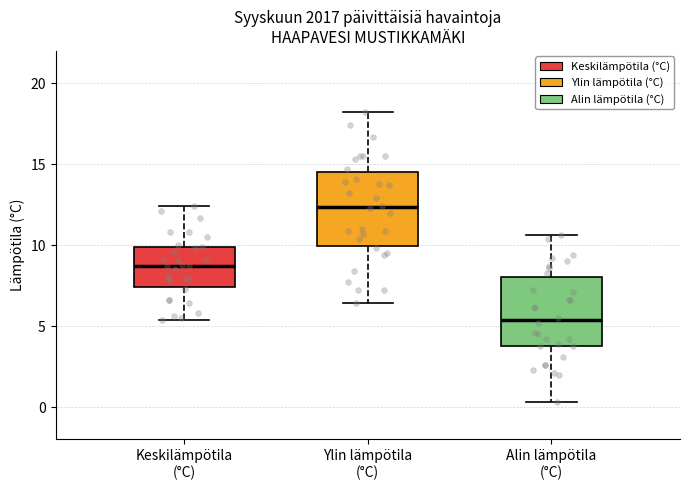

Where does the median line of the box for Alin lämpötila (°C) sit on the y-axis? The values are not printed on the chart, so give them approximately, as read against the axis.

5.5